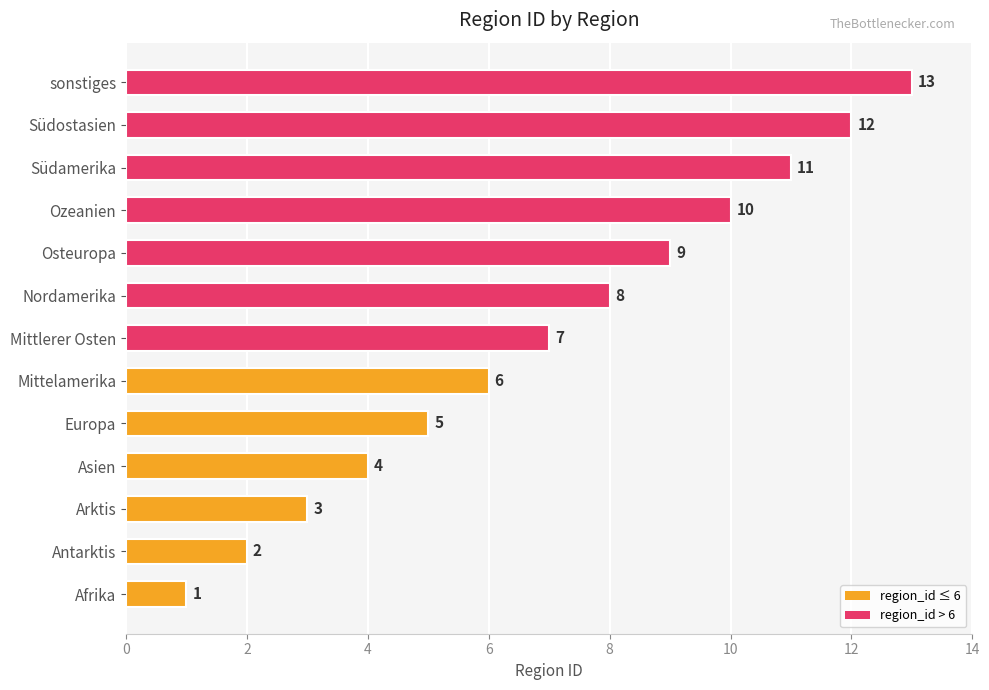

Rank the categories by value from lowest to highest.

Afrika, Antarktis, Arktis, Asien, Europa, Mittelamerika, Mittlerer Osten, Nordamerika, Osteuropa, Ozeanien, Südamerika, Südostasien, sonstiges